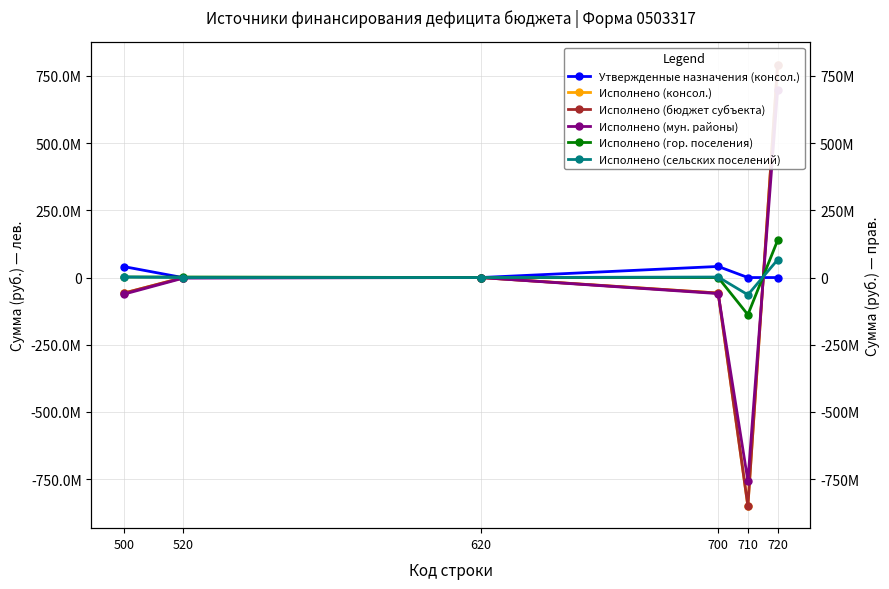

What is the maximum value for Утвержденные назначения (консол.)?

41255363.0